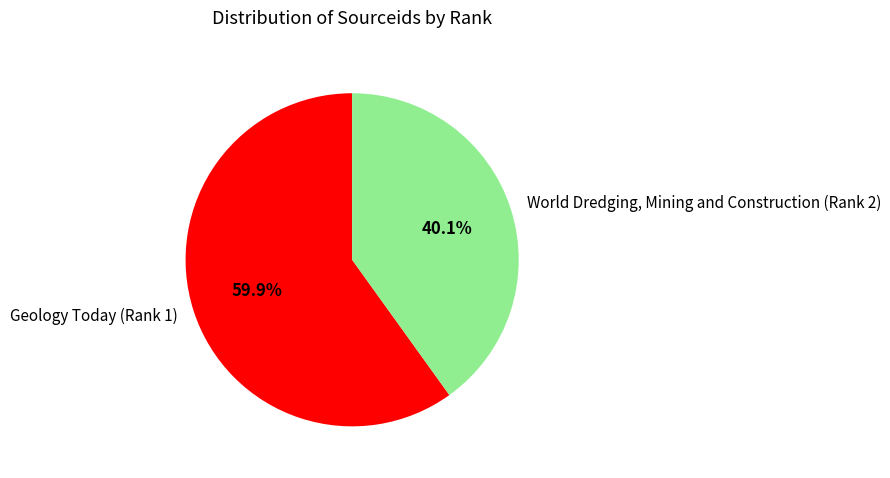

Which category has the biggest portion of the pie?

Geology Today (Rank 1)